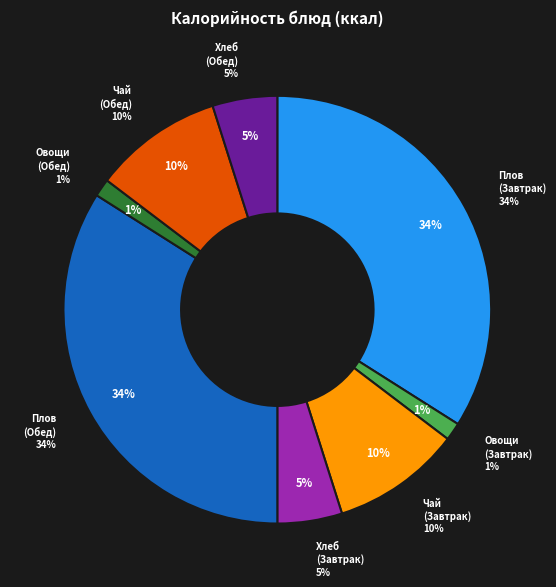

True or false: Плов из свинины (Завтрак) accounts for 42% of the total.

False